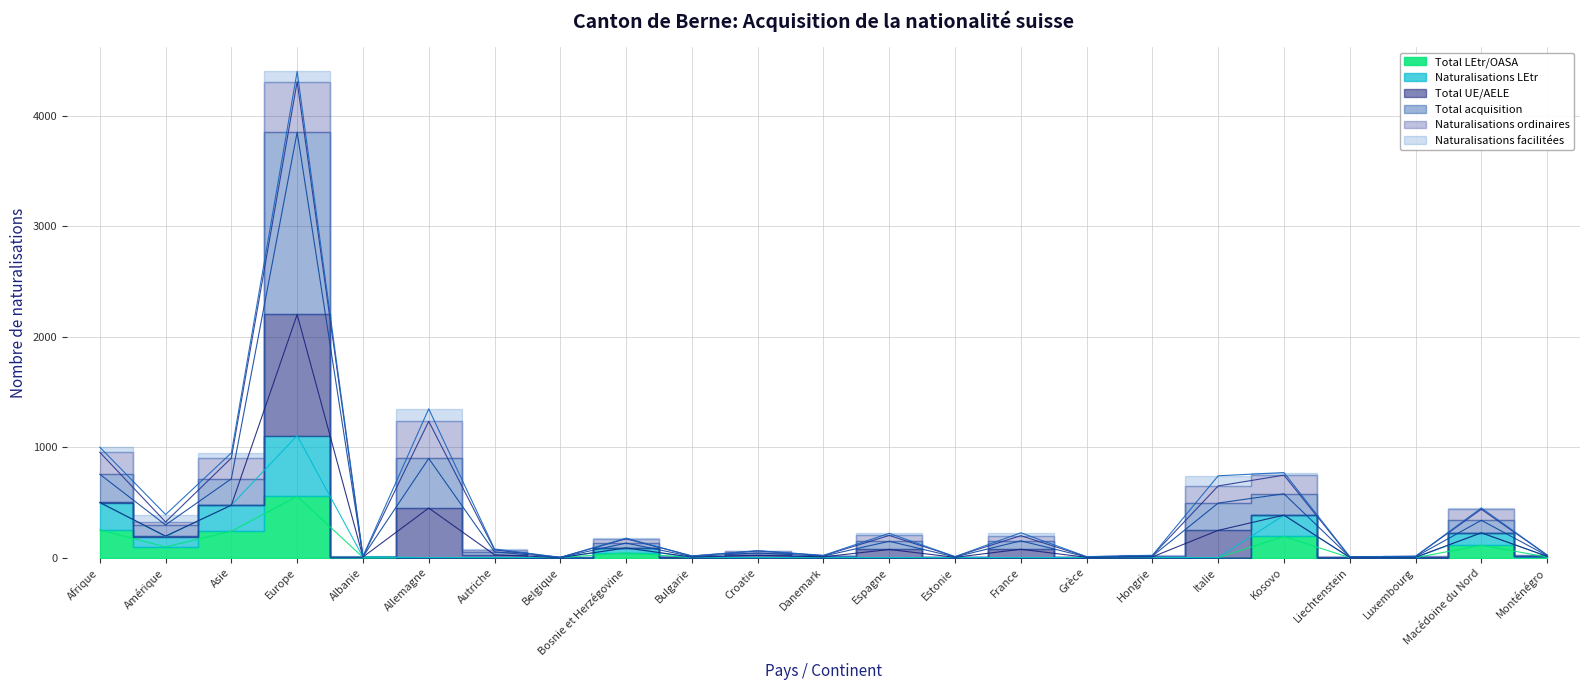

What is the label of the 19th point from the right?

Albanie